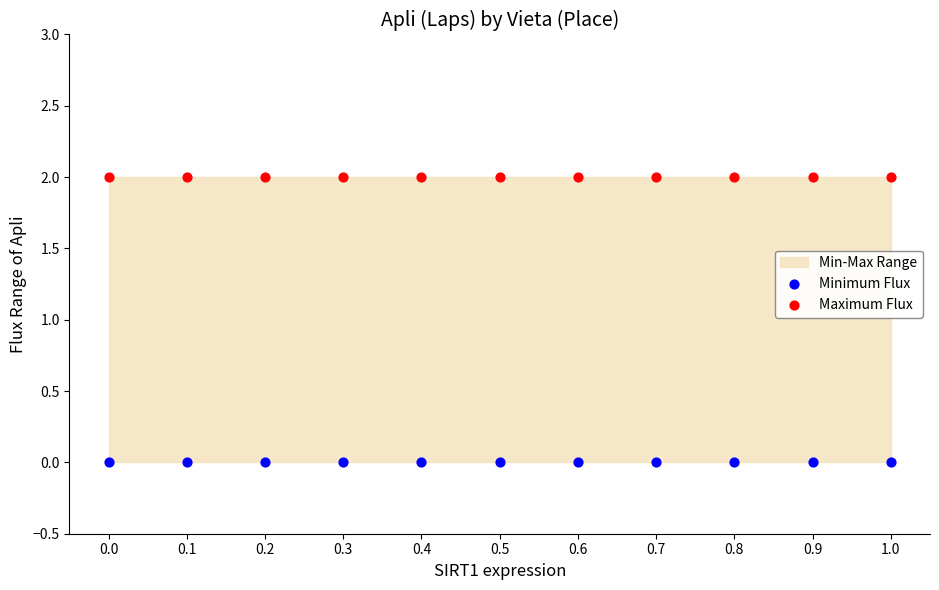

Which series reaches the maximum Y coordinate?

Maximum Flux